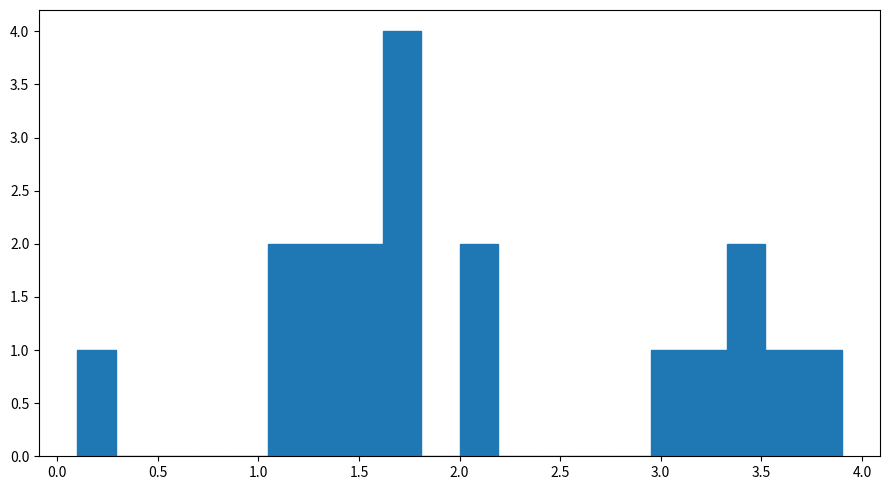

Read against the x-axis, roughly where is the centre of the tallest bar?

1.70